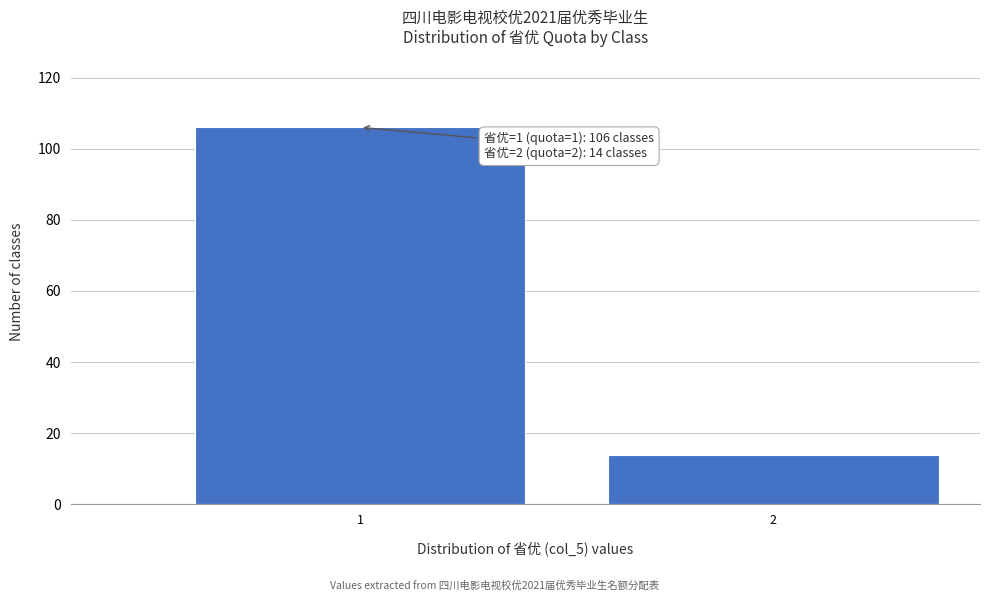

Reading right to left, extract all data points from this chart.

2=14	1=106